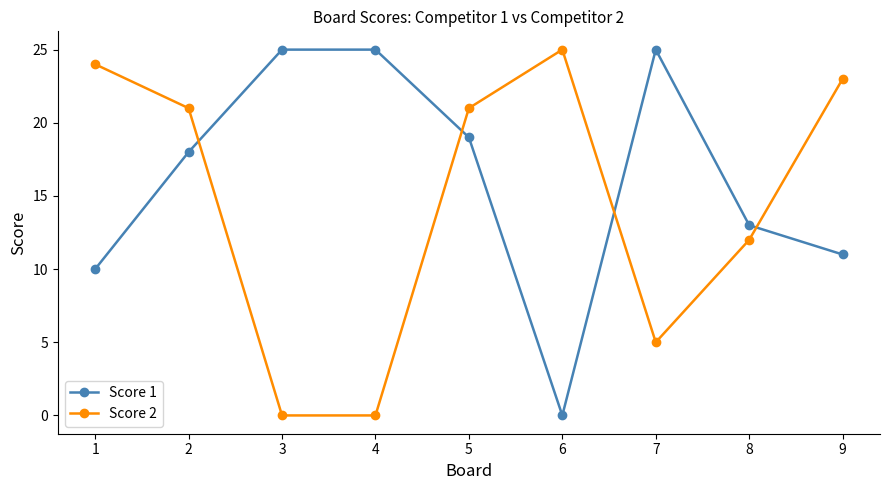

Reading right to left, what are all the values shown in this chart?

Score 1: 9=11	8=13	7=25	6=0	5=19	4=25	3=25	2=18	1=10
Score 2: 9=23	8=12	7=5	6=25	5=21	4=0	3=0	2=21	1=24